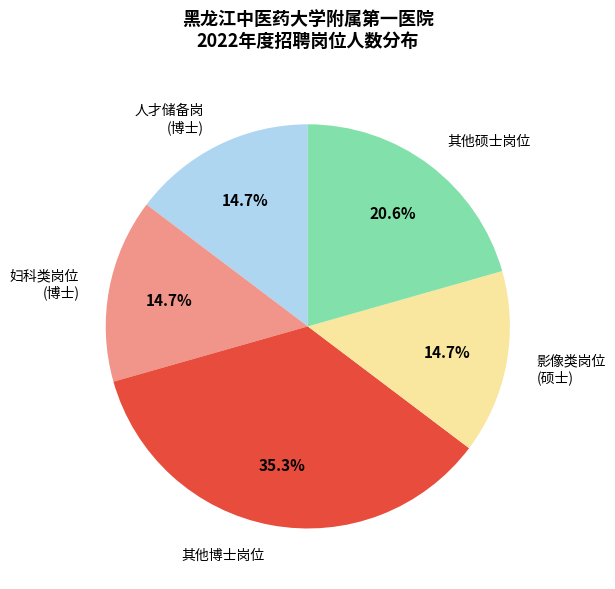

Which slice is the largest?

其他博士岗位